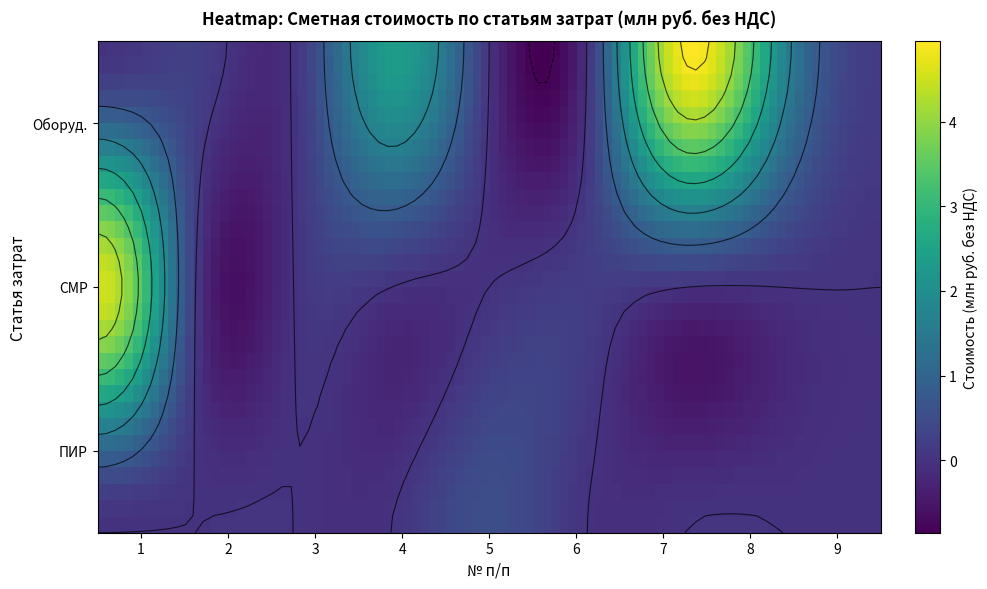

Between 1 and 7, which is larger?

1